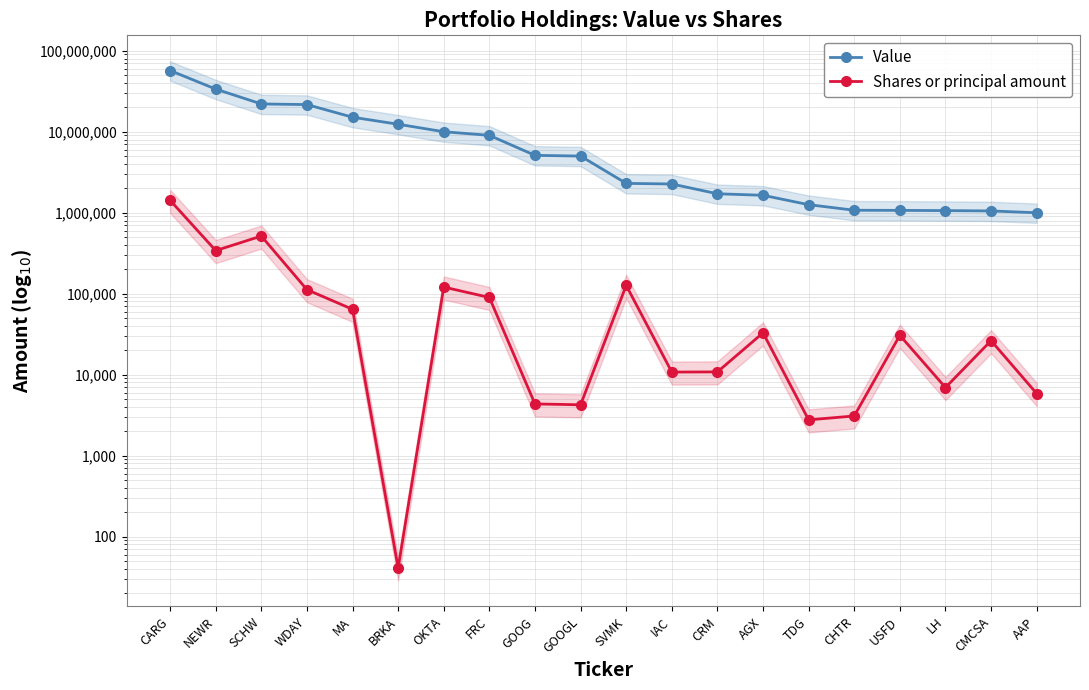

At which label is Value closest to 28939000?

NEWR